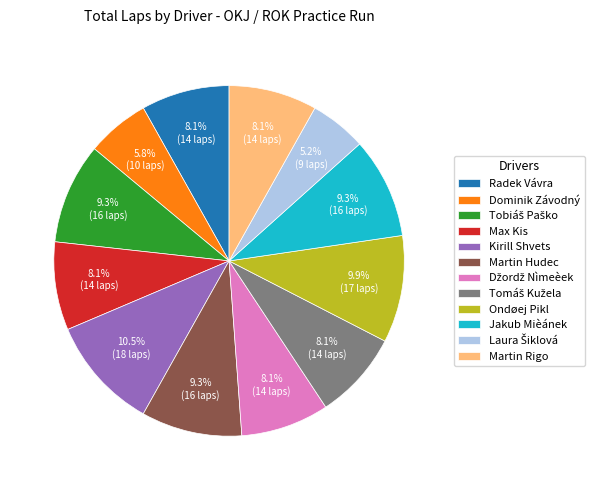

Do Max Kis and Ondøej Pikl together represent more than half of the pie?

No